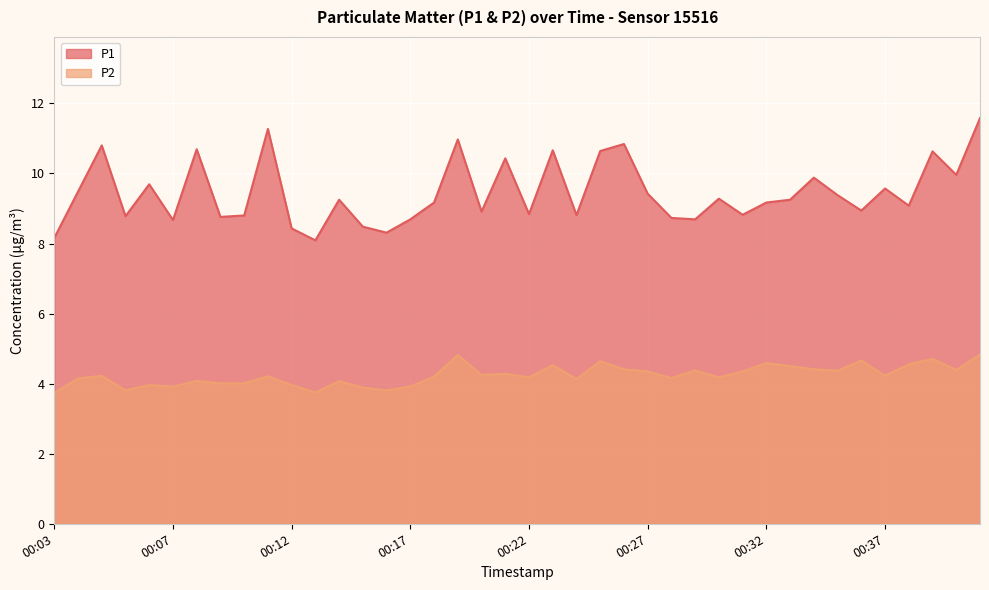

True or false: P2 has more than 1 points higher than both neighbors.

True